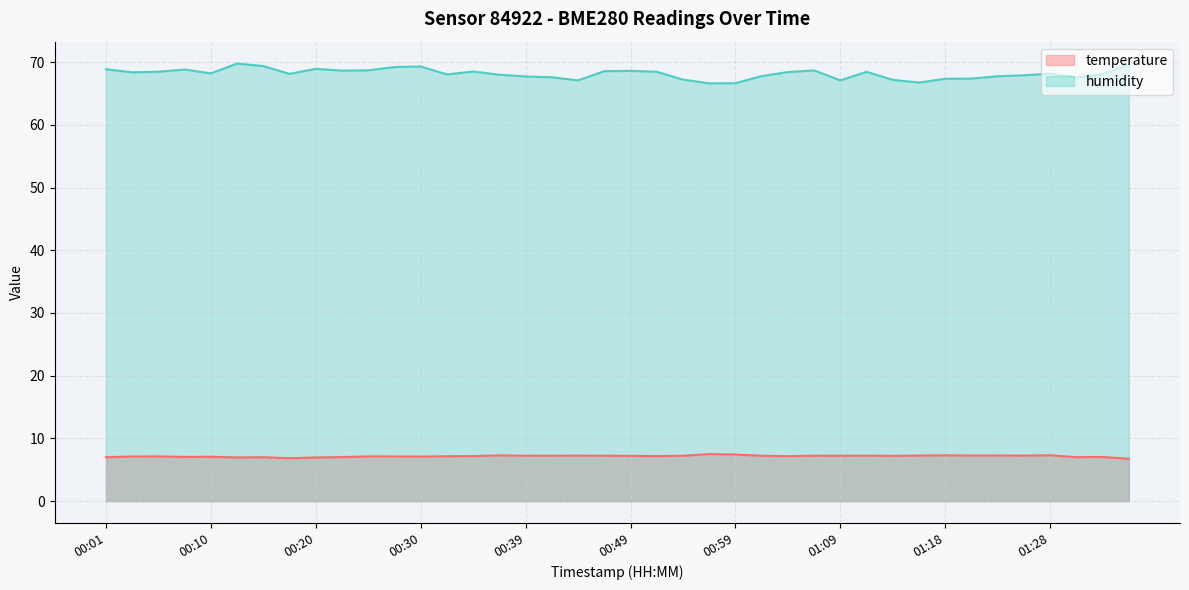

Is it true that humidity equals 68.7 at 00:25?

True